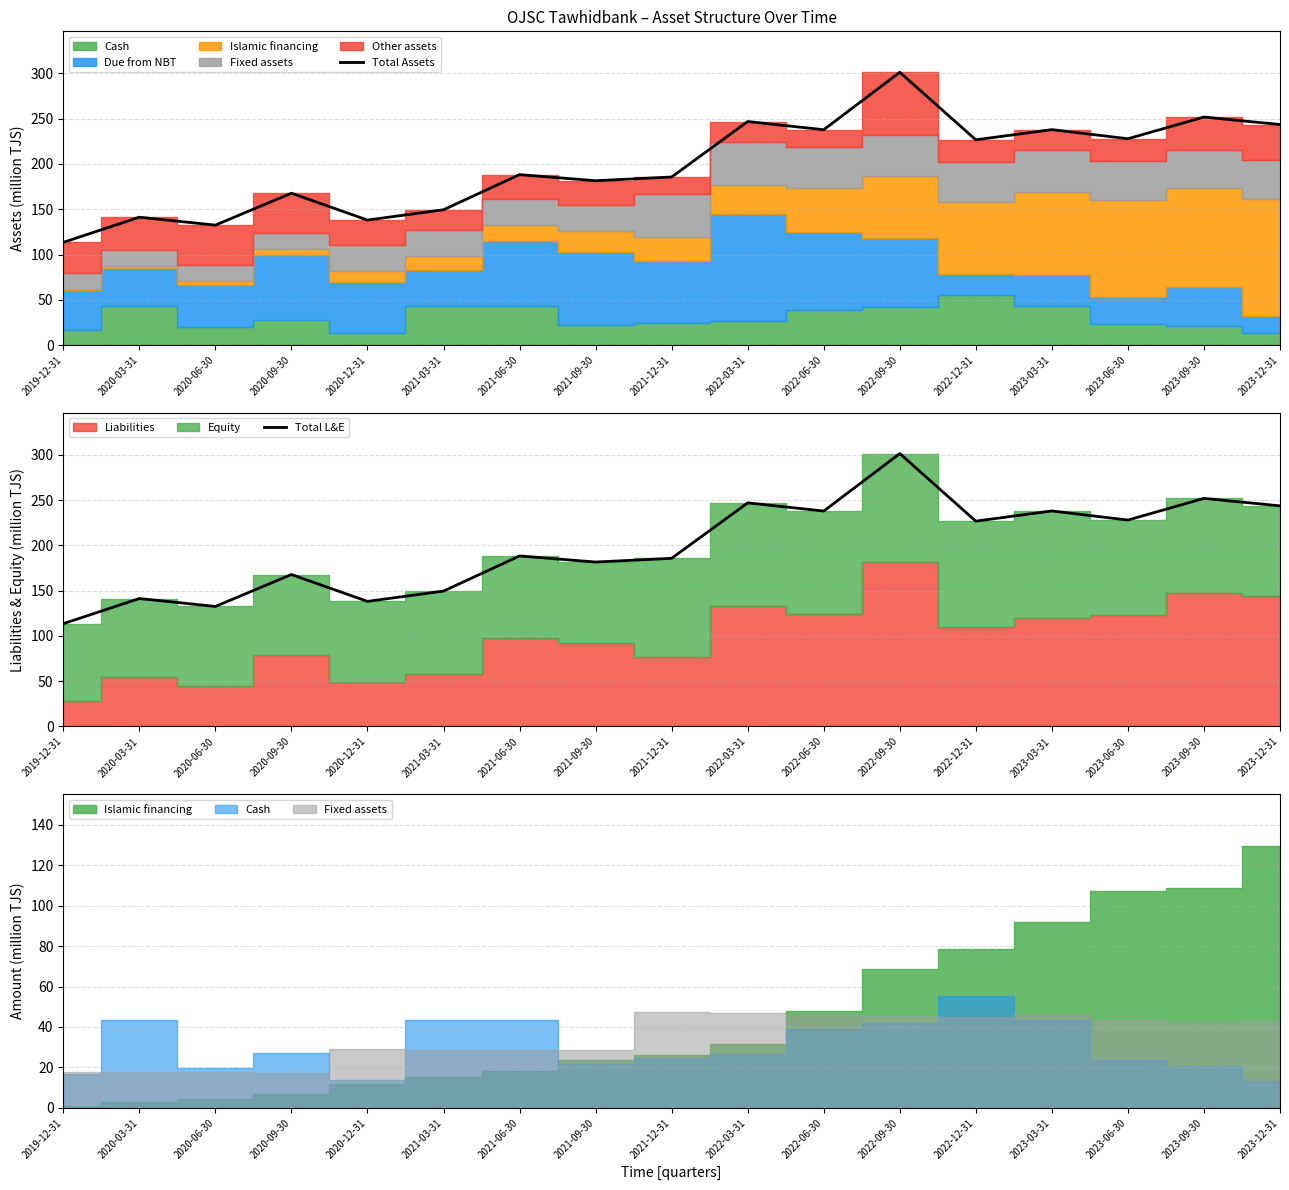

Where does the Total Assets series first go above 188?

2021-06-30